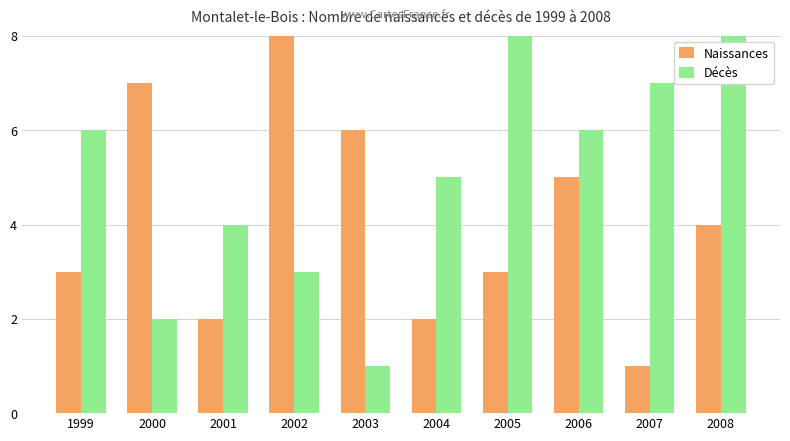

The value of Naissances at 2005 is 2. True or false?

False